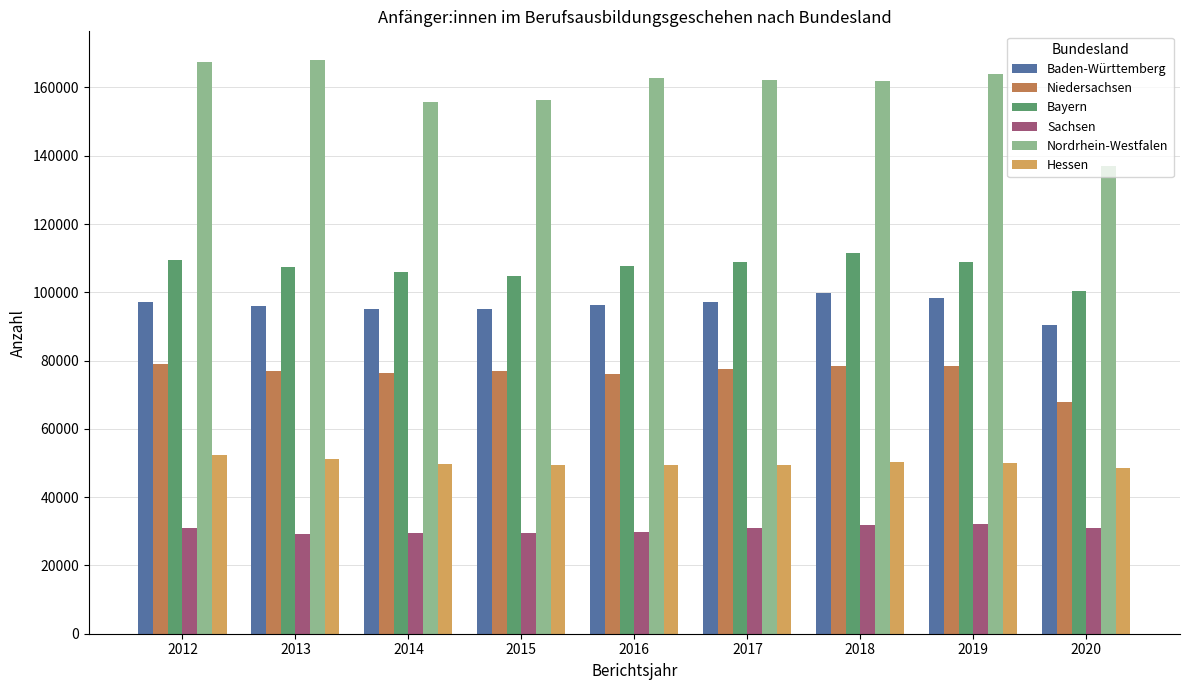

Which series has the largest total across all categories?

Nordrhein-Westfalen